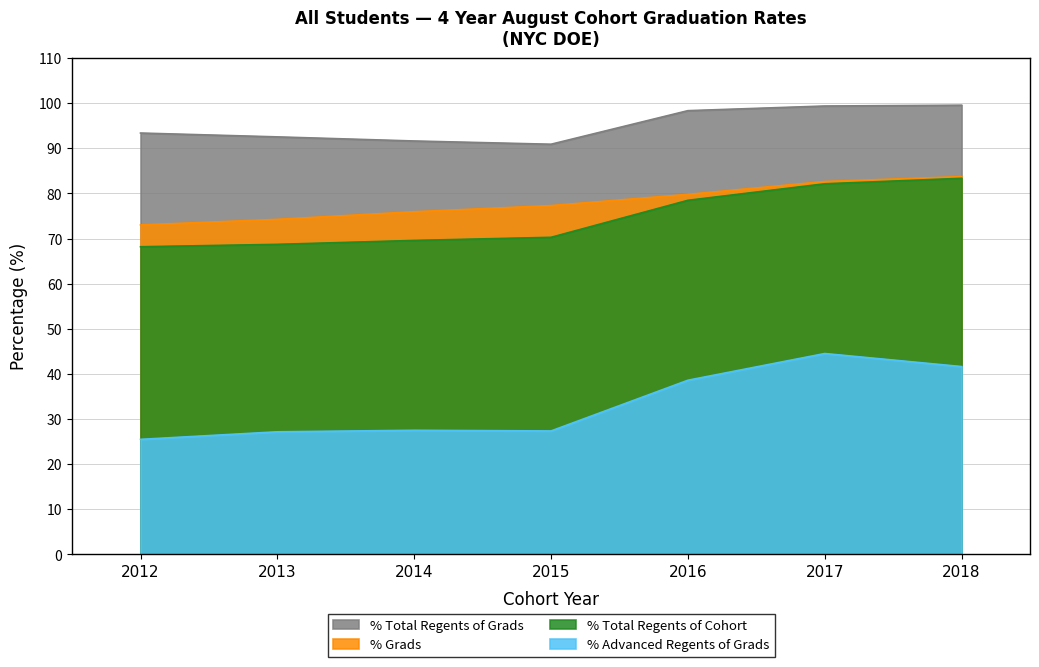

True or false: % Grads has more than 1 interior local peaks.

False